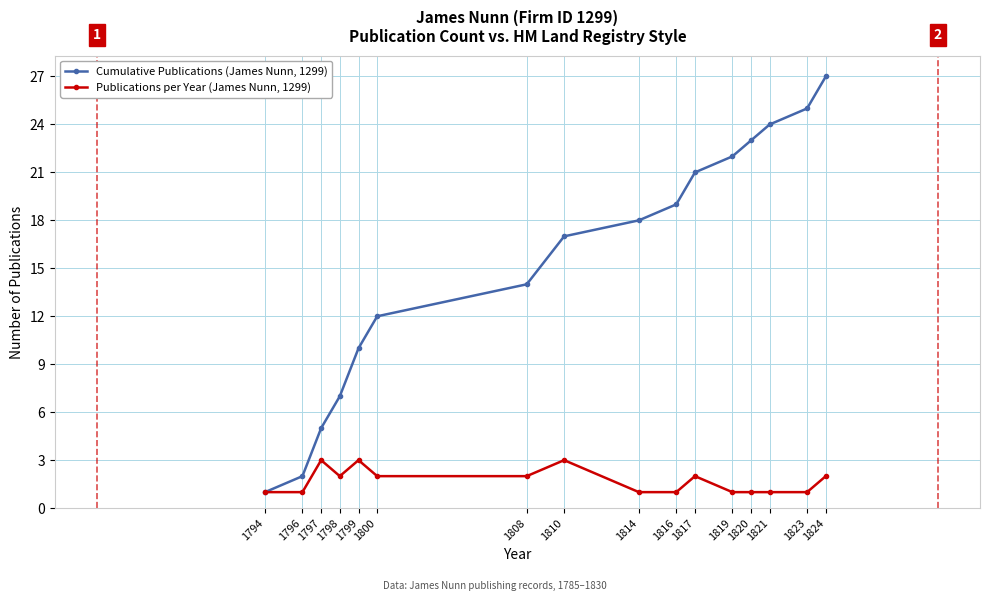

What is the maximum value for Cumulative Publications (James Nunn, 1299)?

27